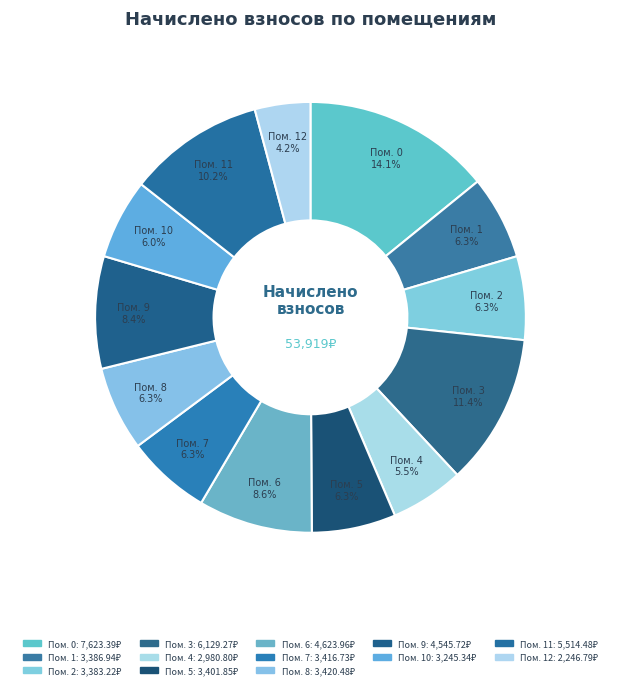

How many segments does this pie chart have?

13